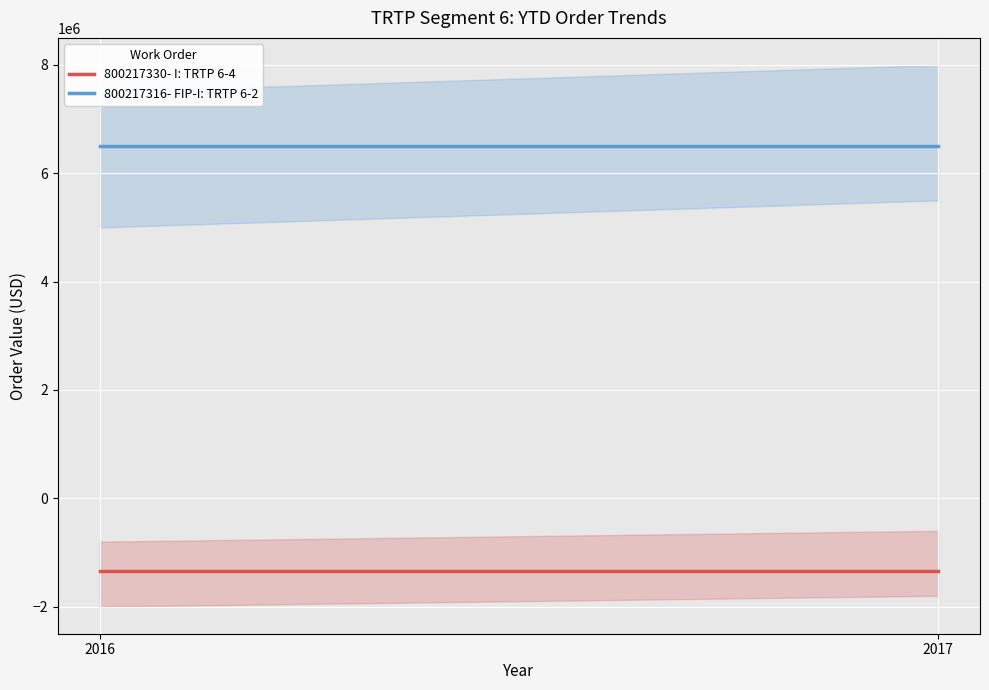

Rank the series by their maximum value, from highest to lowest.

800217316- FIP-I: TRTP 6-2, 800217330- I: TRTP 6-4